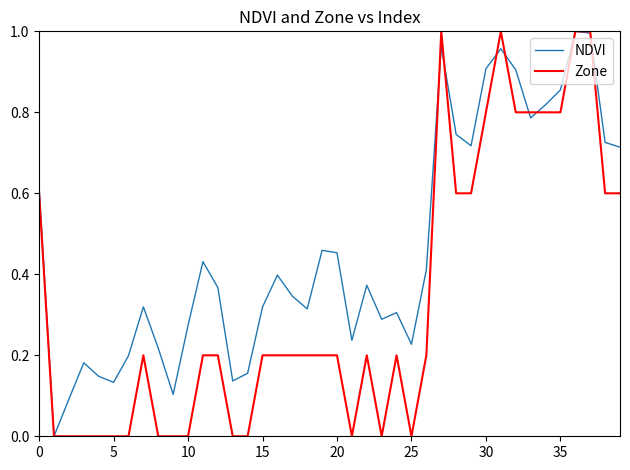

List the series in order of their overall mean, lowest first.

Zone, NDVI